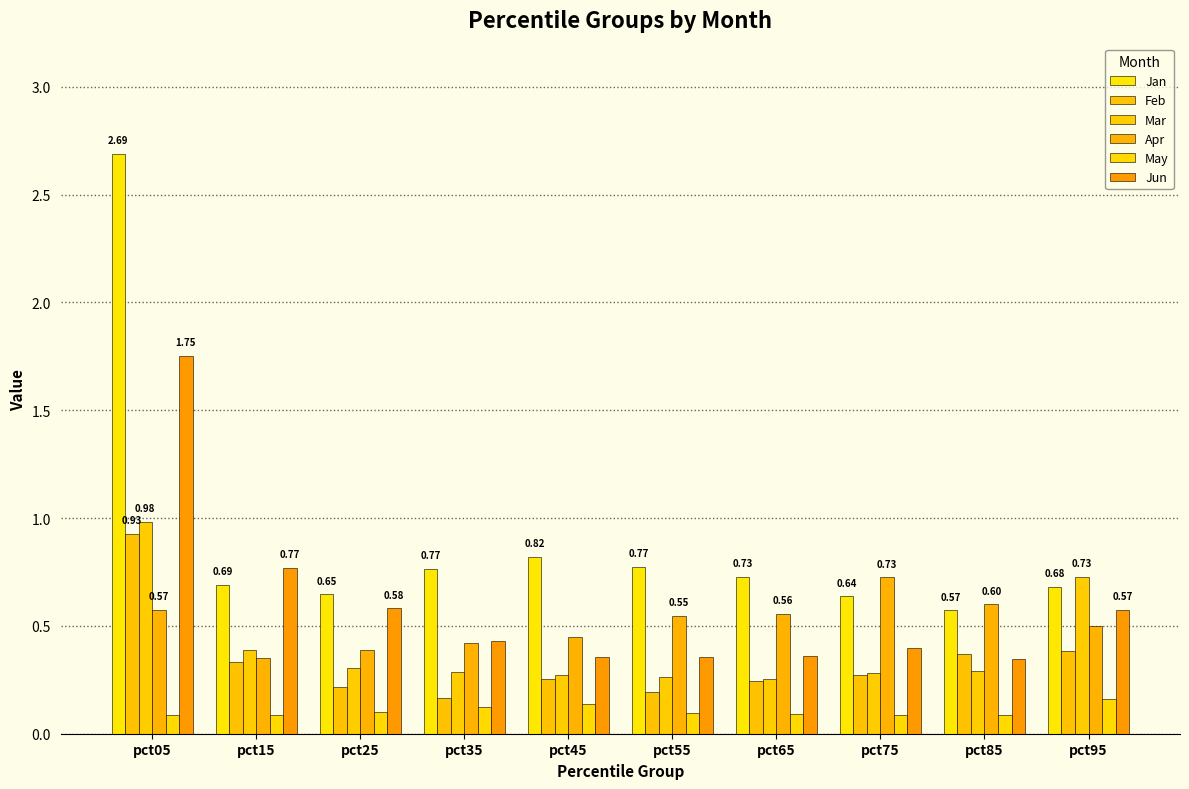

Rank the series by their maximum value, from highest to lowest.

Jan, Jun, Mar, Feb, Apr, May